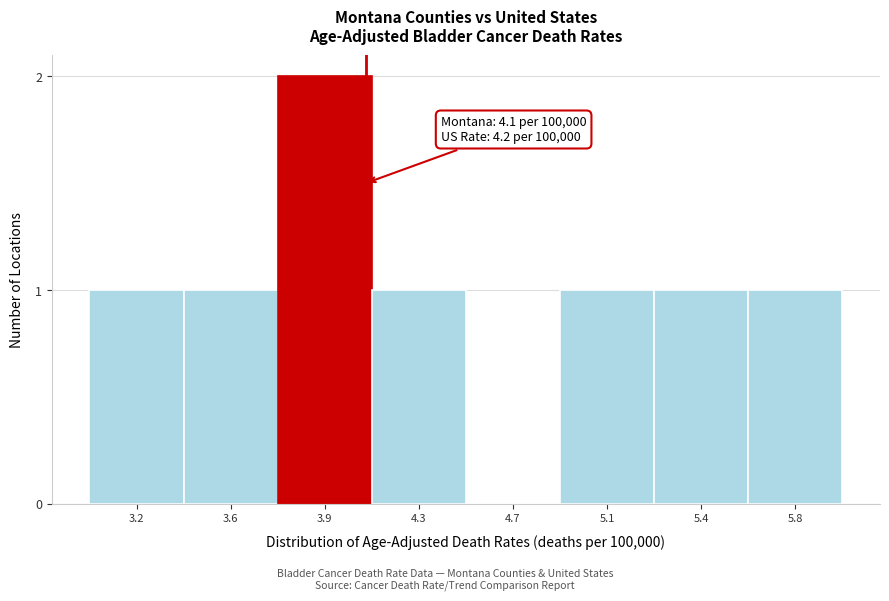

Reading right to left, extract all data points from this chart.

5.8=1	5.4=1	5.1=1	4.7=0	4.3=1	3.9=2	3.6=1	3.2=1